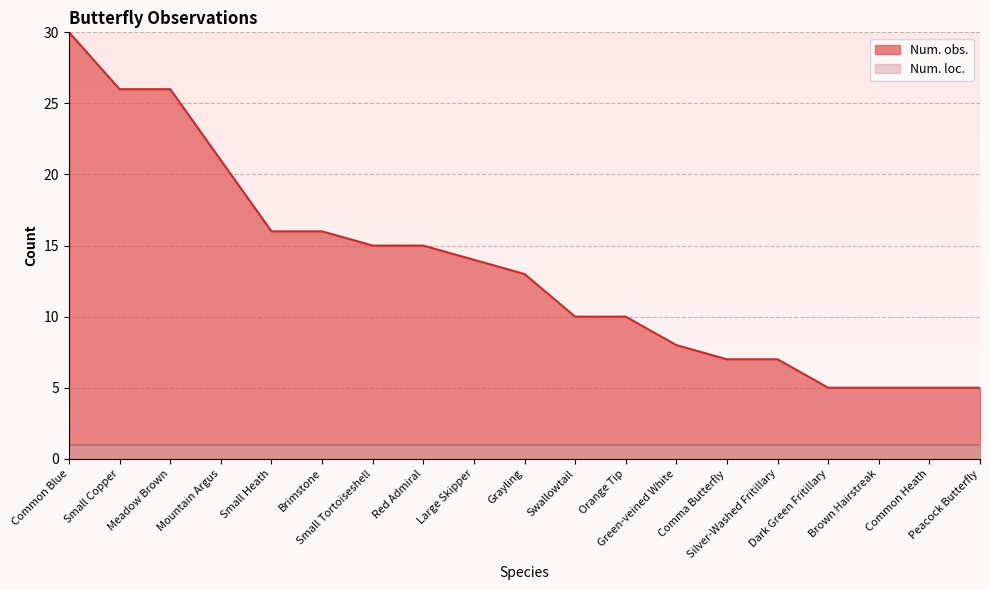

Which label corresponds to the smallest value in the chart?

Dark Green Fritillary